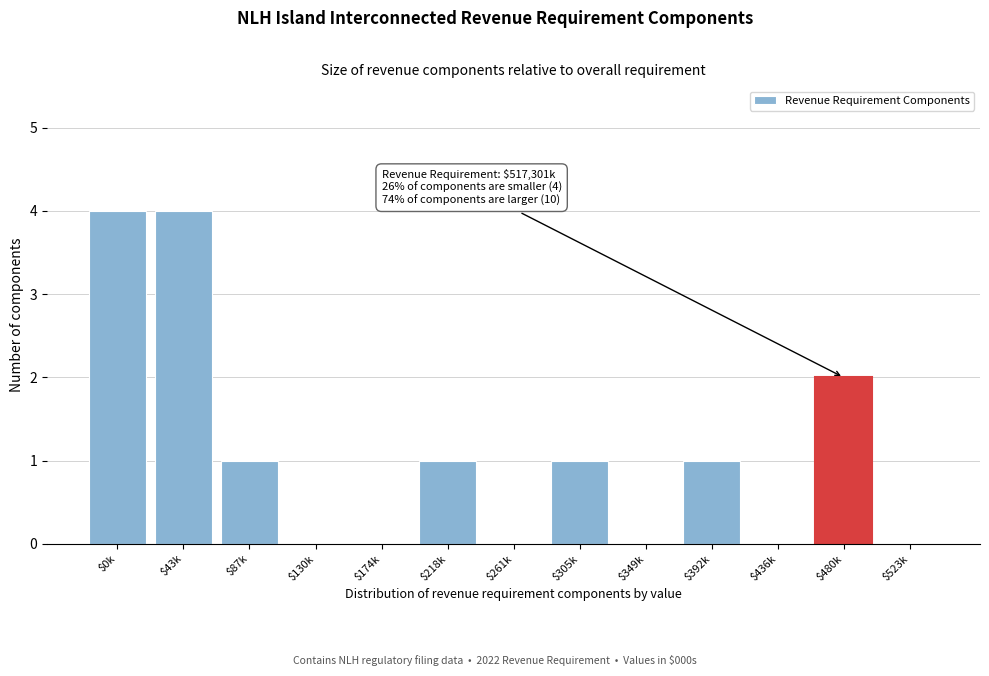

What is the sum of all values?

14